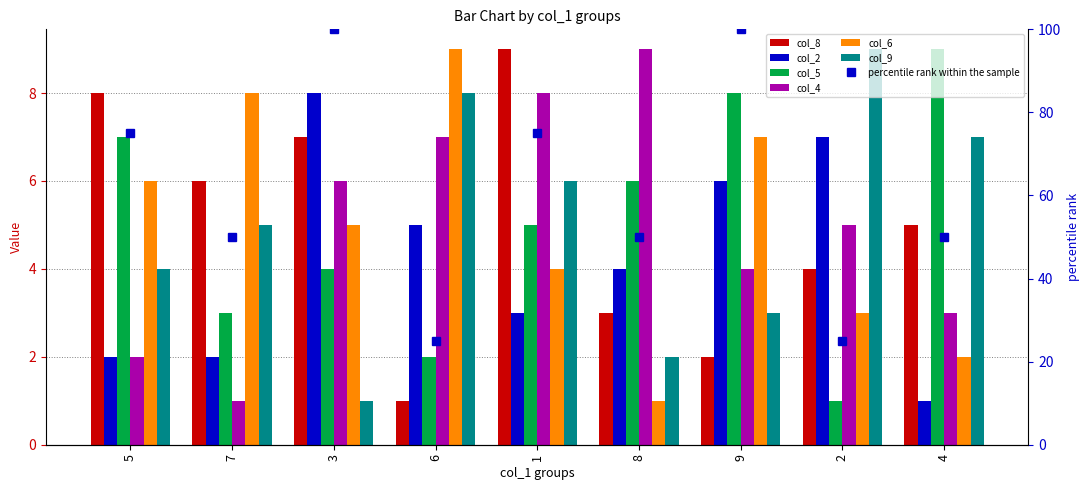

What is the label of the 7th bar from the left?

9